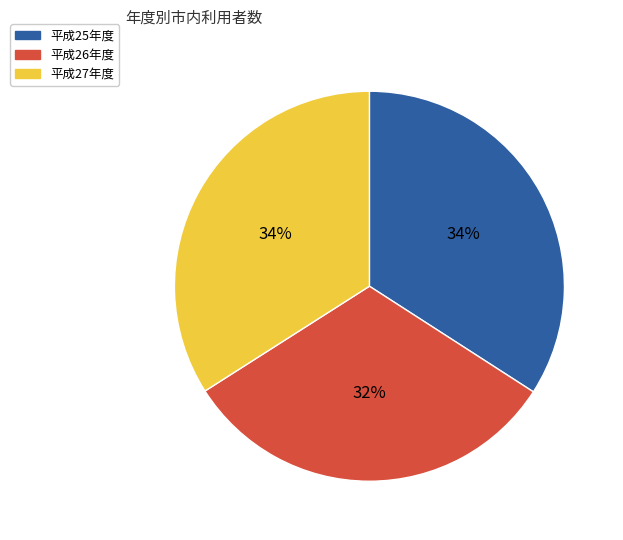

Approximately how many times larger is the value at 平成27年度 compared to 平成25年度?

1.0